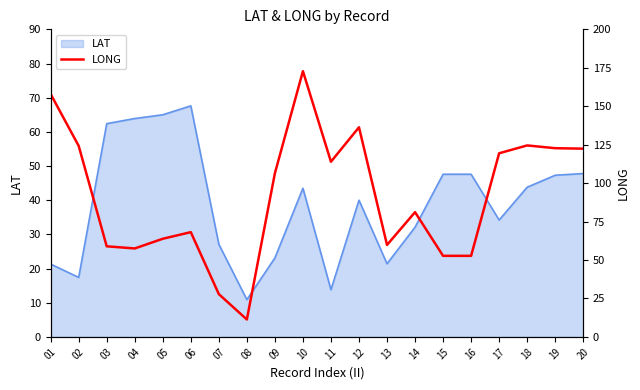

At which label is the value closest to 92?

14